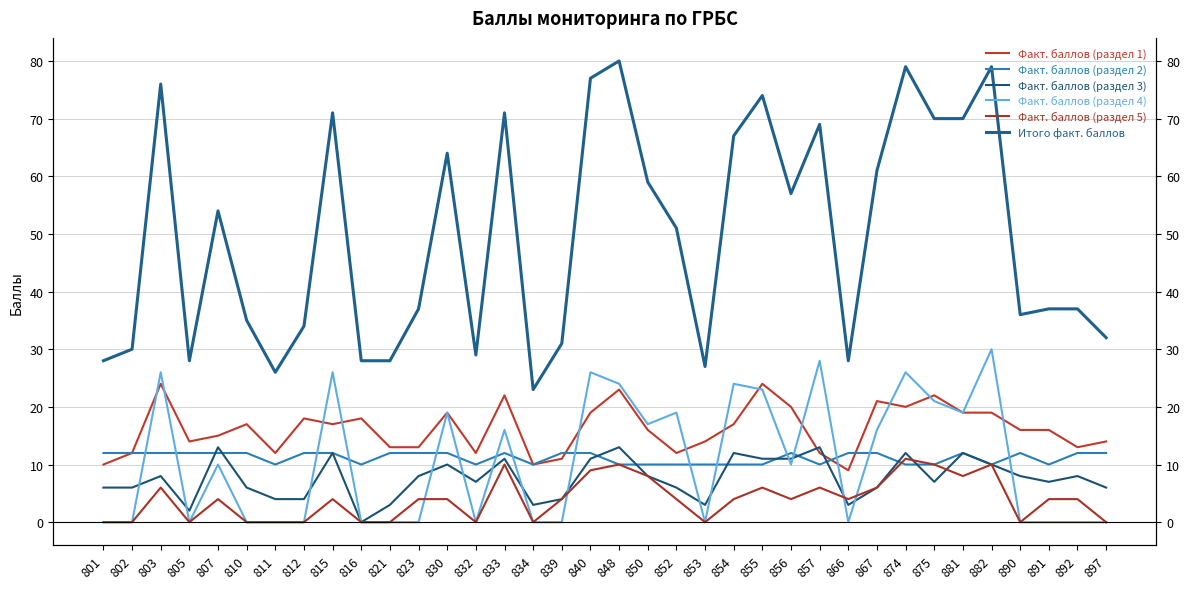

Is it true that Итого факт. баллов equals 32 at 897?

True